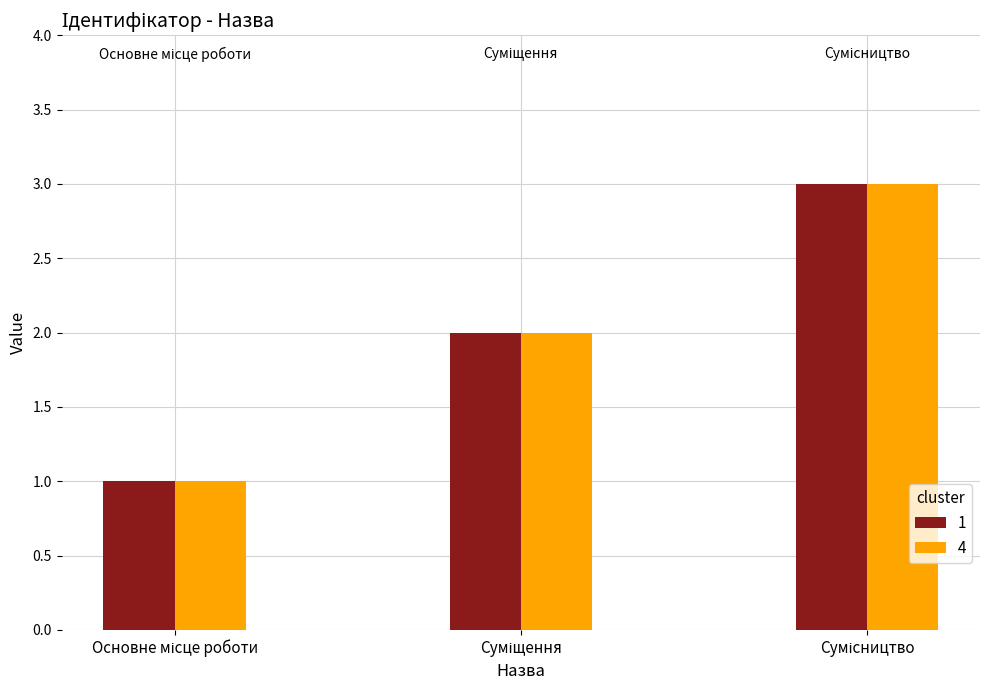

What is the greatest value displayed?

3